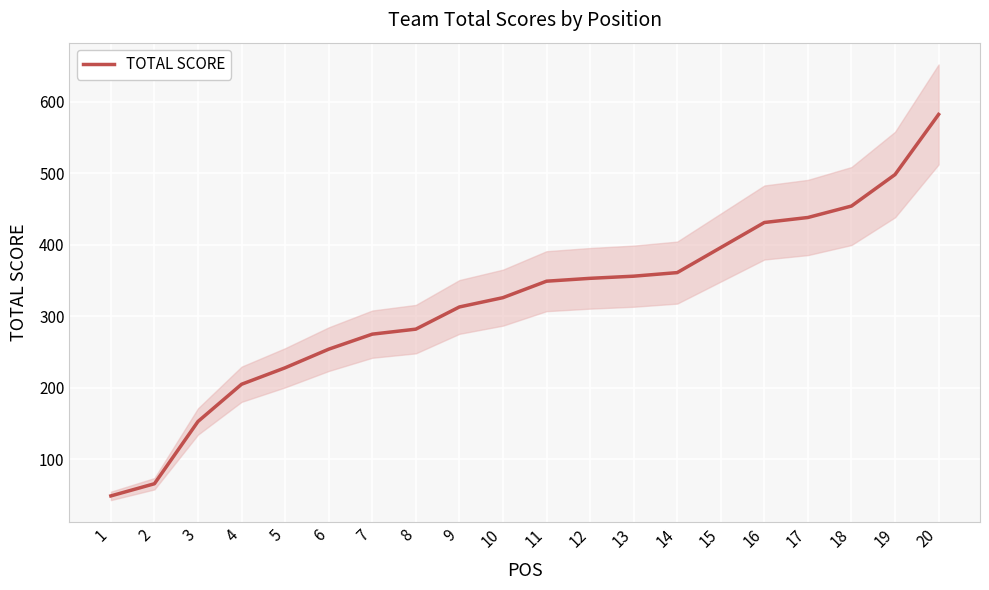

What is the difference between the maximum and minimum values?

533